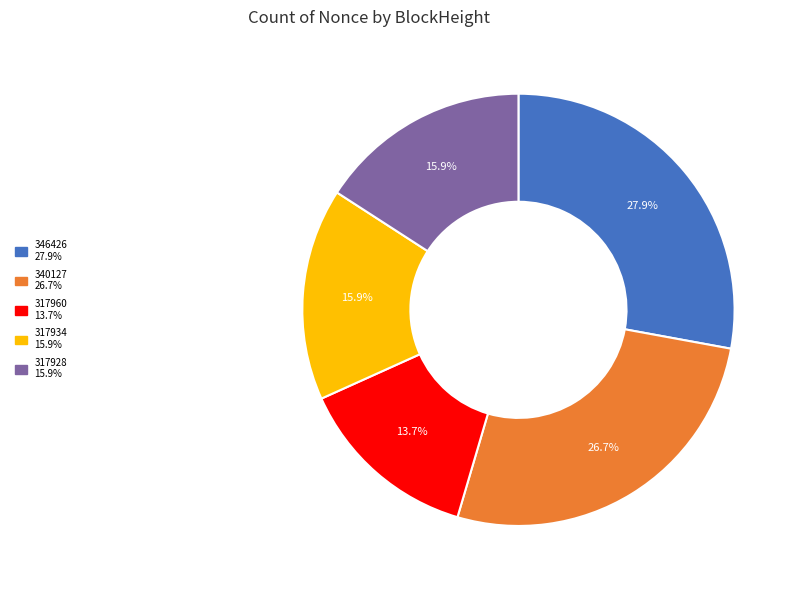

Count the number of slices in the pie.

5